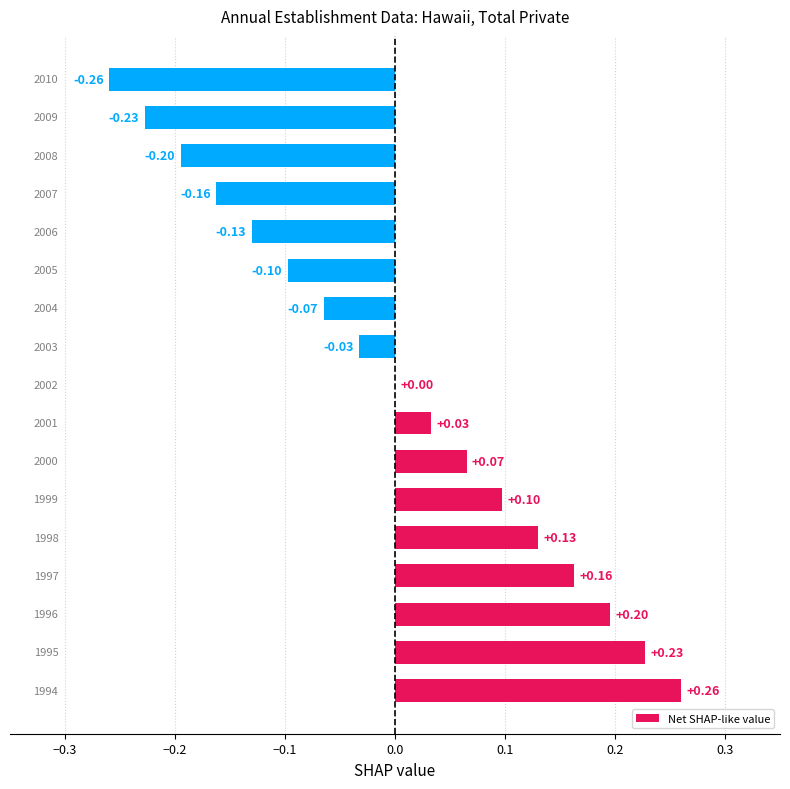

Are the bars horizontal?

Yes